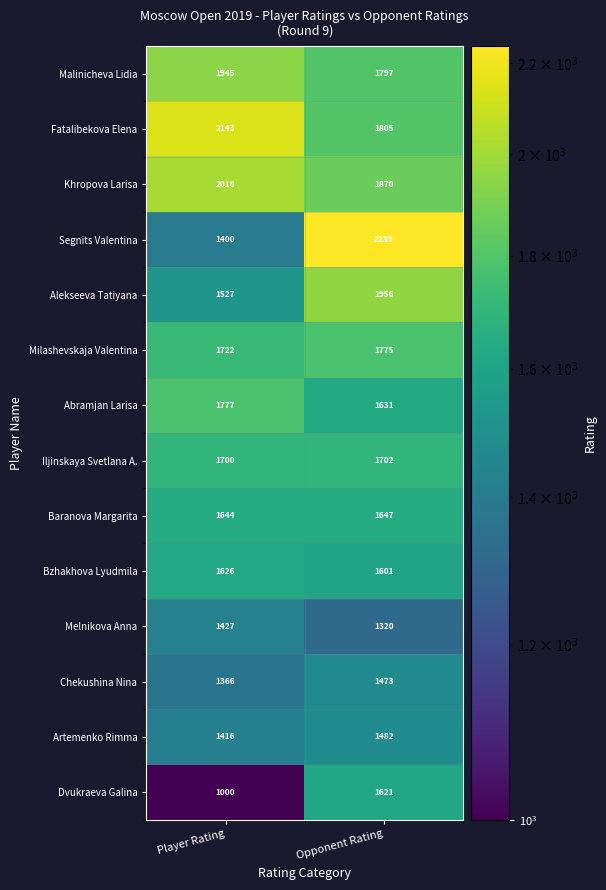

What is the maximum value for Iljinskaya Svetlana A.?

1702